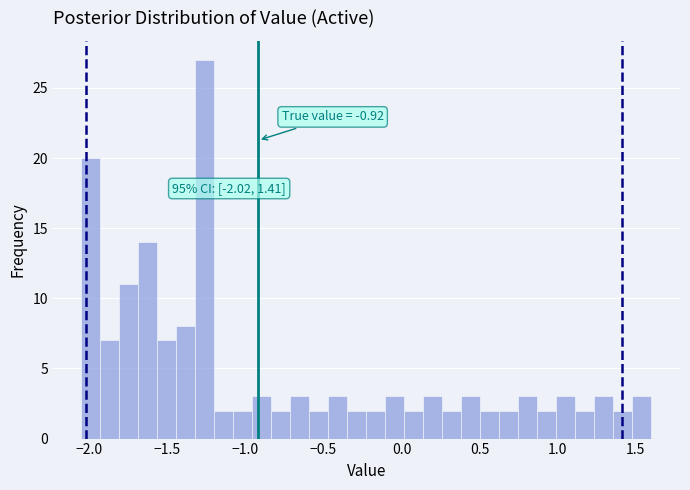

Read against the x-axis, roughly where is the centre of the tallest bar?

-1.25